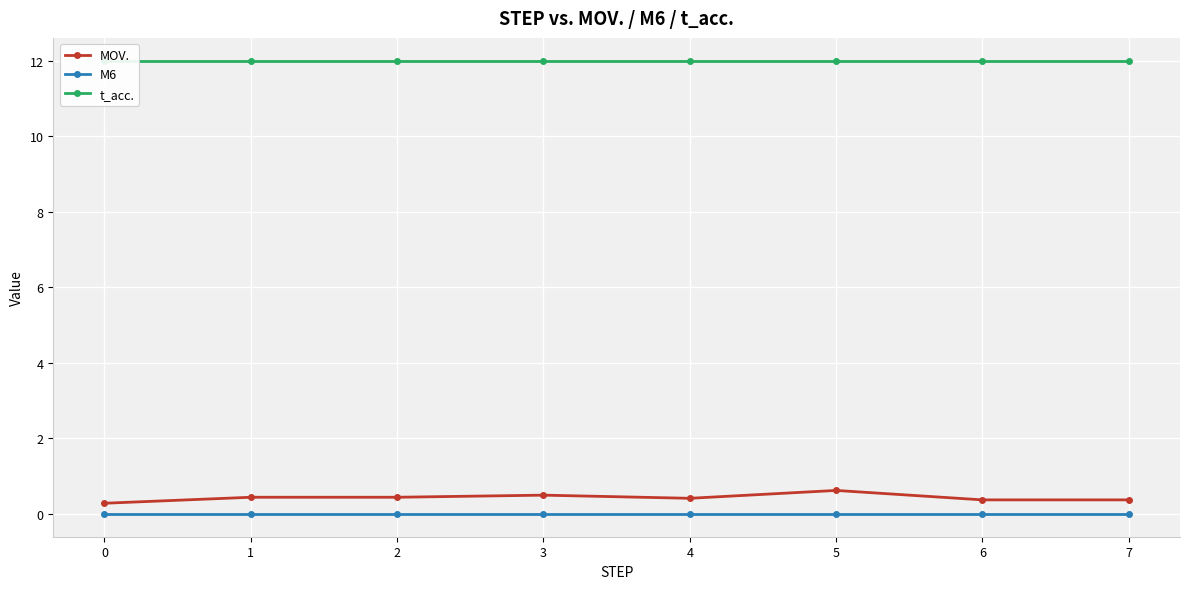

Is this an area chart (filled region under the line)?

No